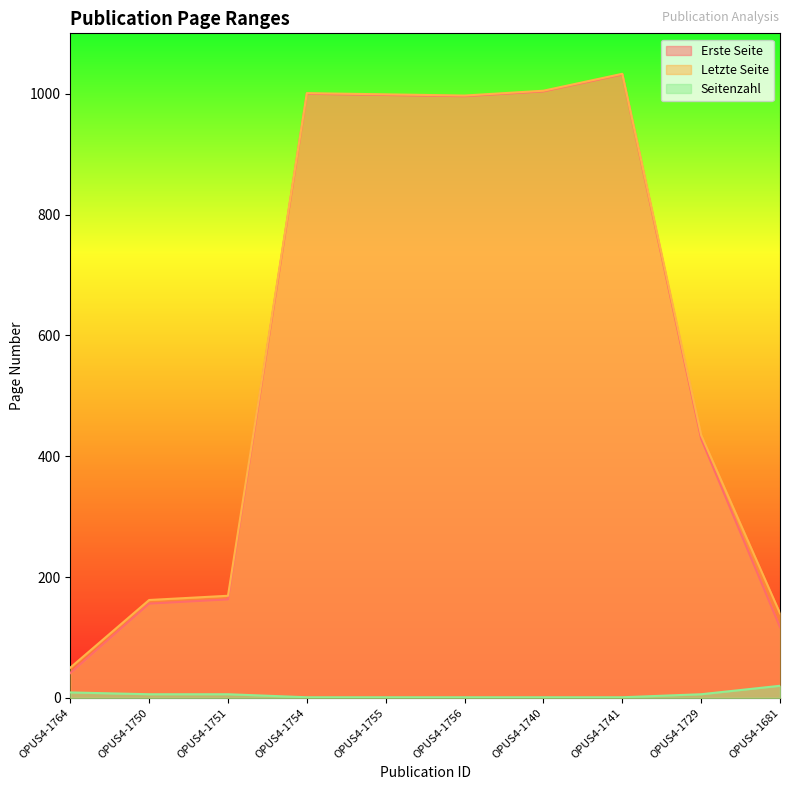

What is the difference between the highest and lowest values at OPUS4-1764?

41